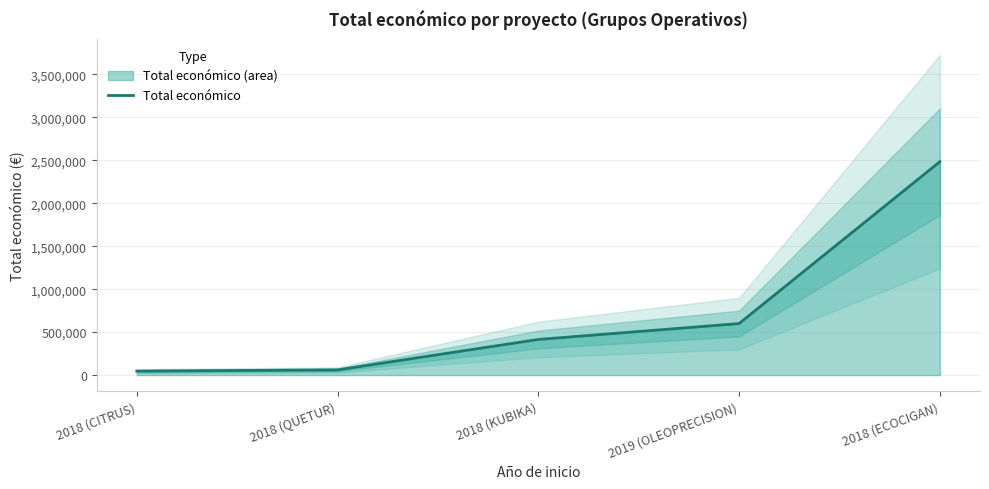

What is the average value?

720924